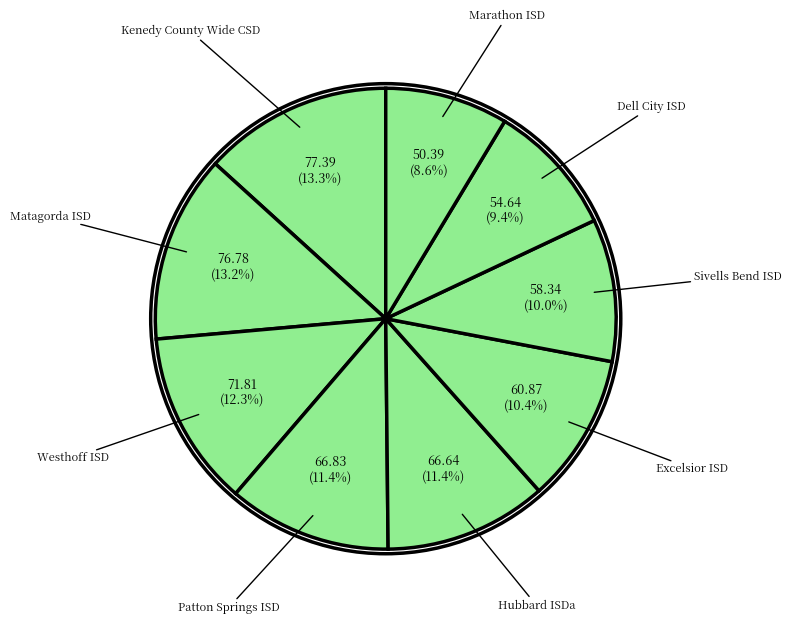

Count the number of slices in the pie.

9